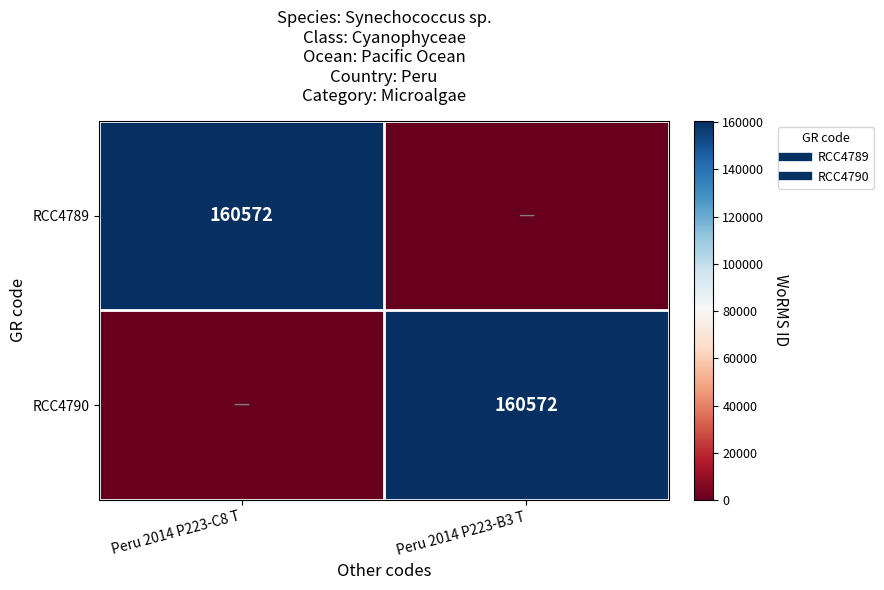

At which category does the chart reach its peak across all series?

Peru 2014 P223-C8 T